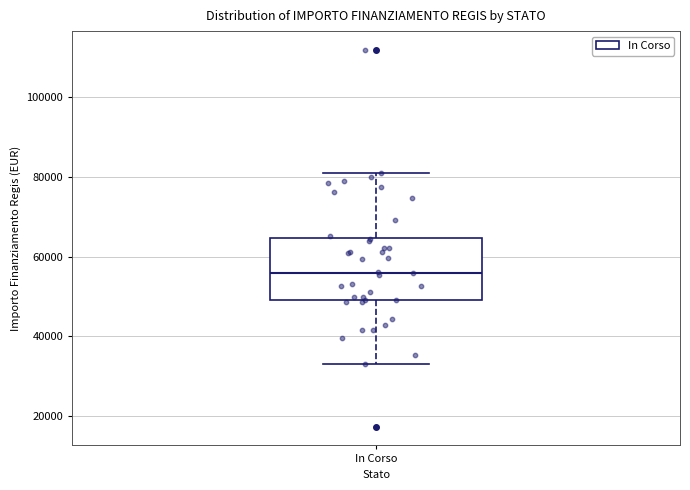

Transcribe this box plot: give where the median line is, the range the box spans, and where the two whiskers end, as read against the y-axis. The values are not printed on the chart, so give them approximately, as read against the axis.

median 56000, box 50000 to 64000, whiskers 32000 to 80000